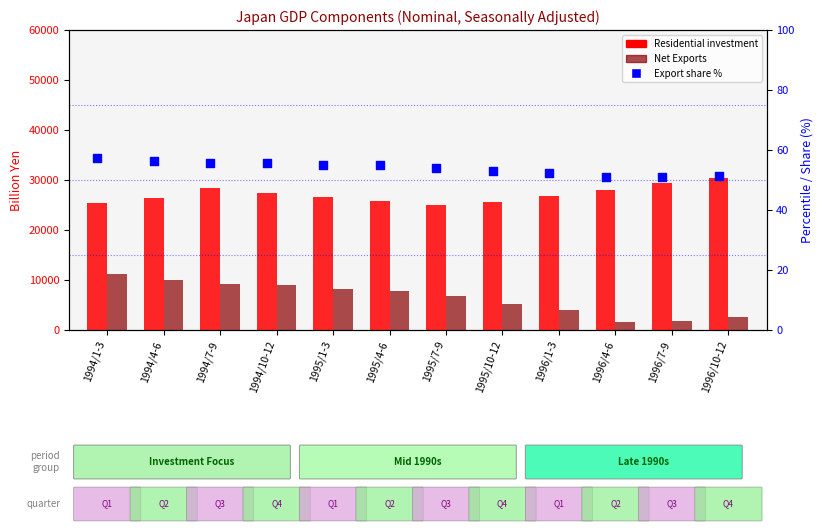

Which series has the widest spread of Y values?

Net Exports